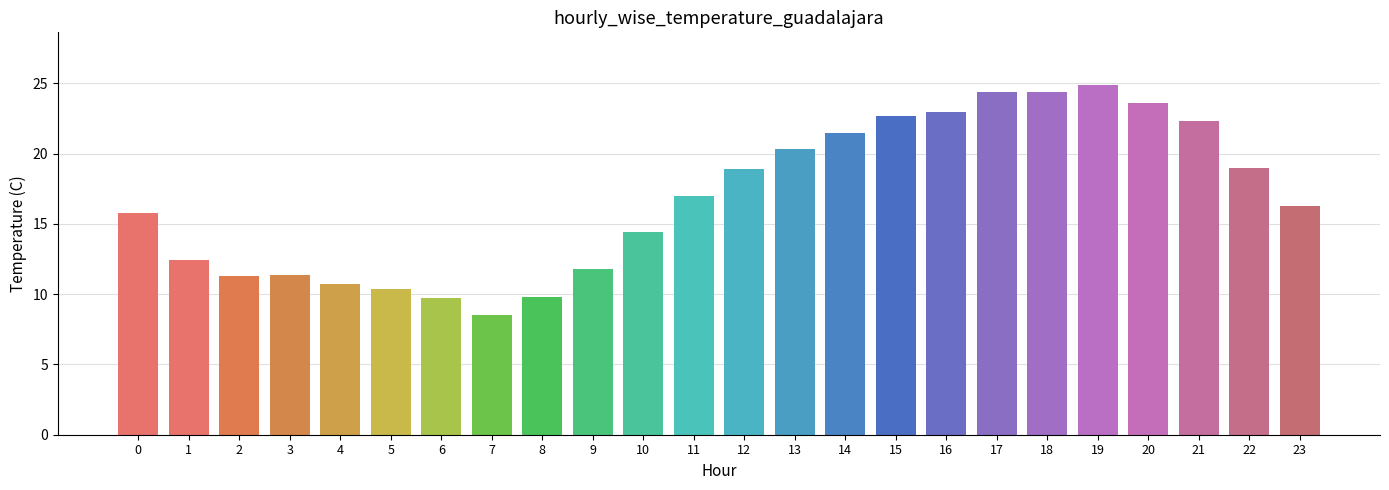

What is the value of the 5th bar from the left?

10.7